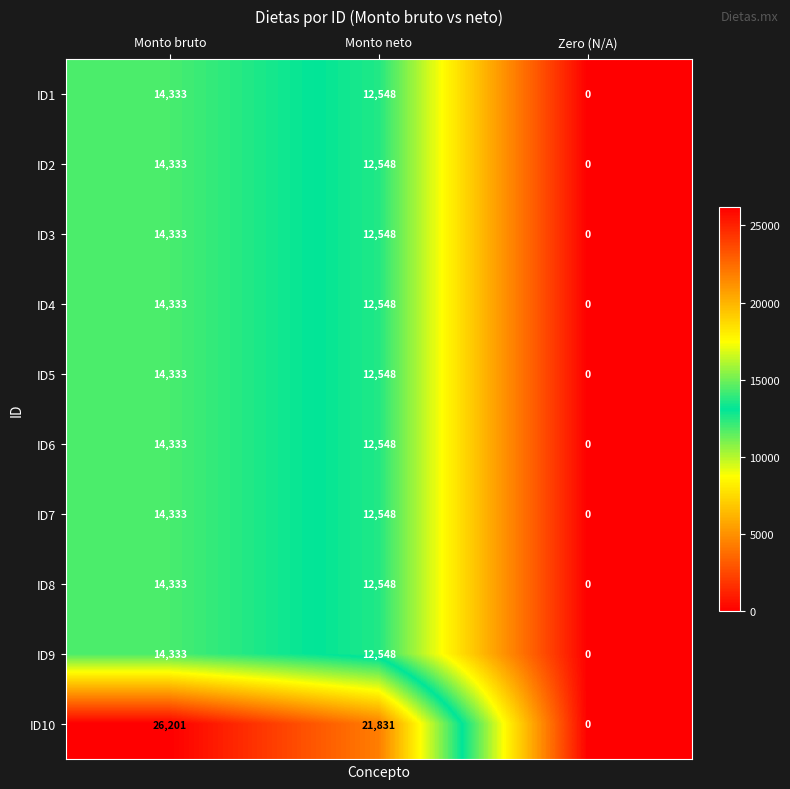

What is the average value of the ID1 series?

8960